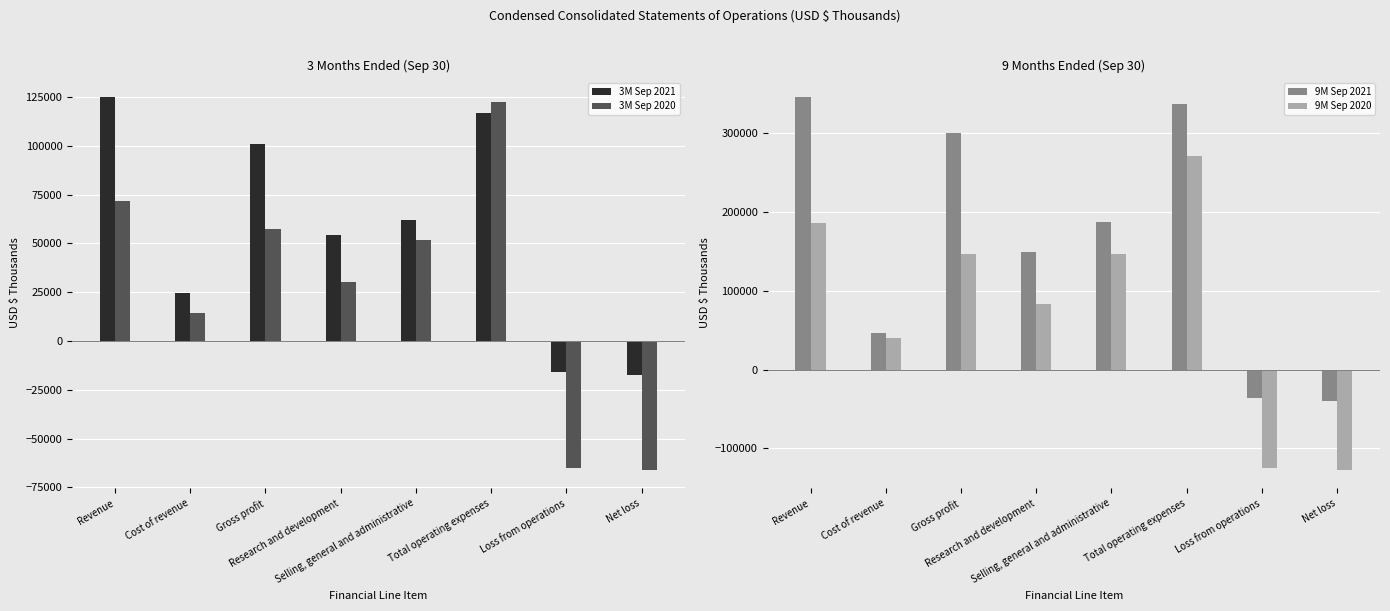

List the series in order of their overall mean, lowest first.

3M Sep 2020, 3M Sep 2021, 9M Sep 2020, 9M Sep 2021